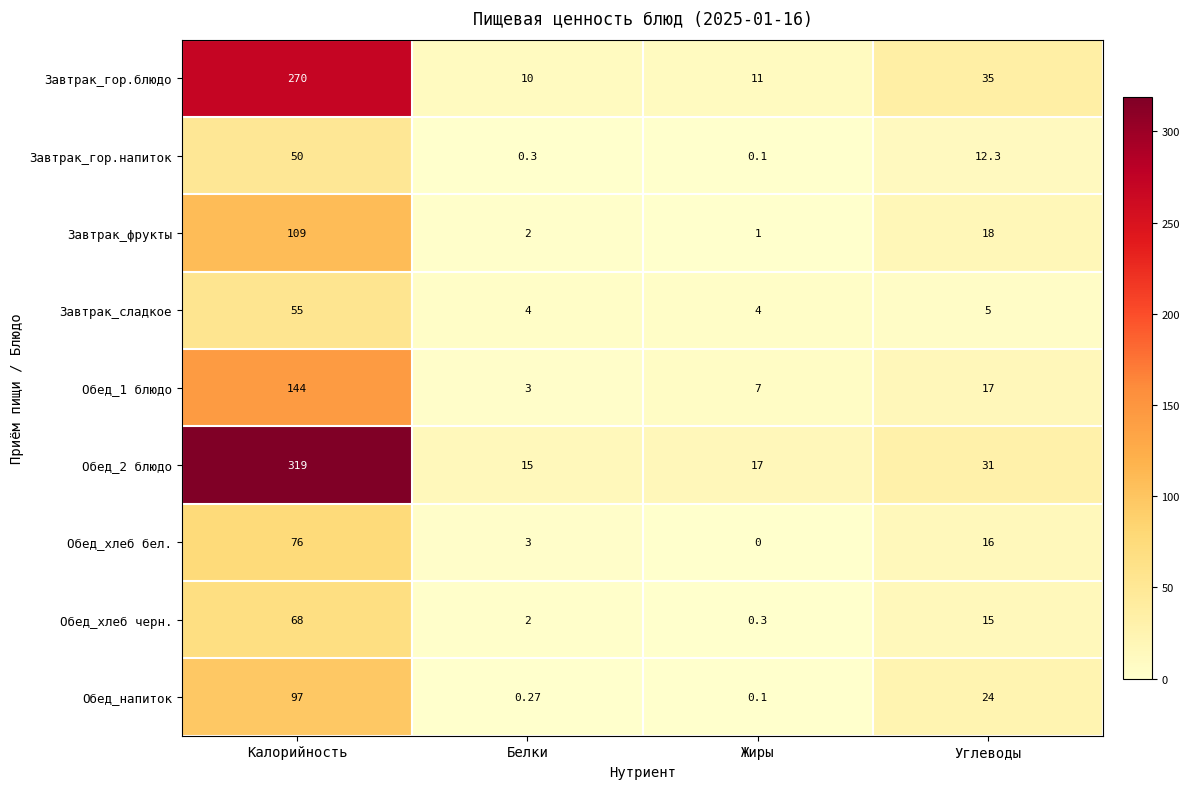

Which series has the largest total across all categories?

Обед_2 блюдо